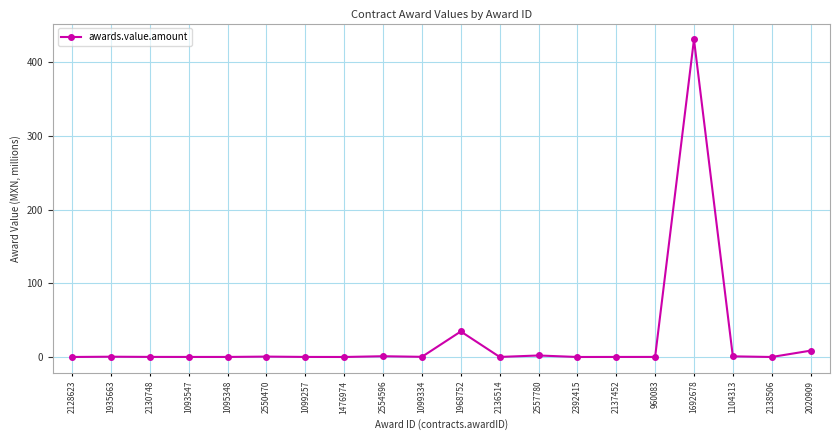

What is the label of the 11th point from the right?

1099334